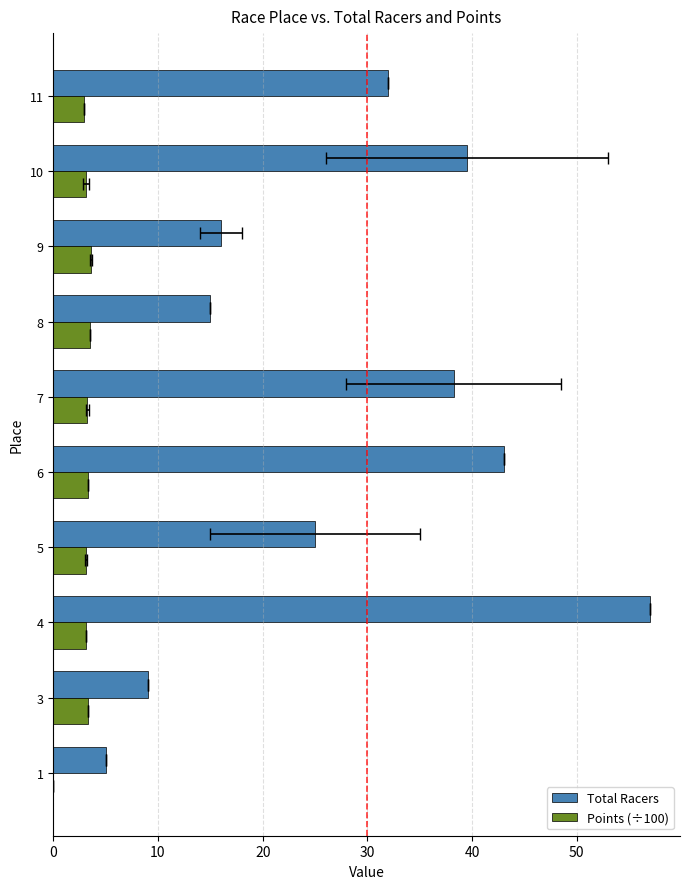

How many distinct data groups are displayed?

2